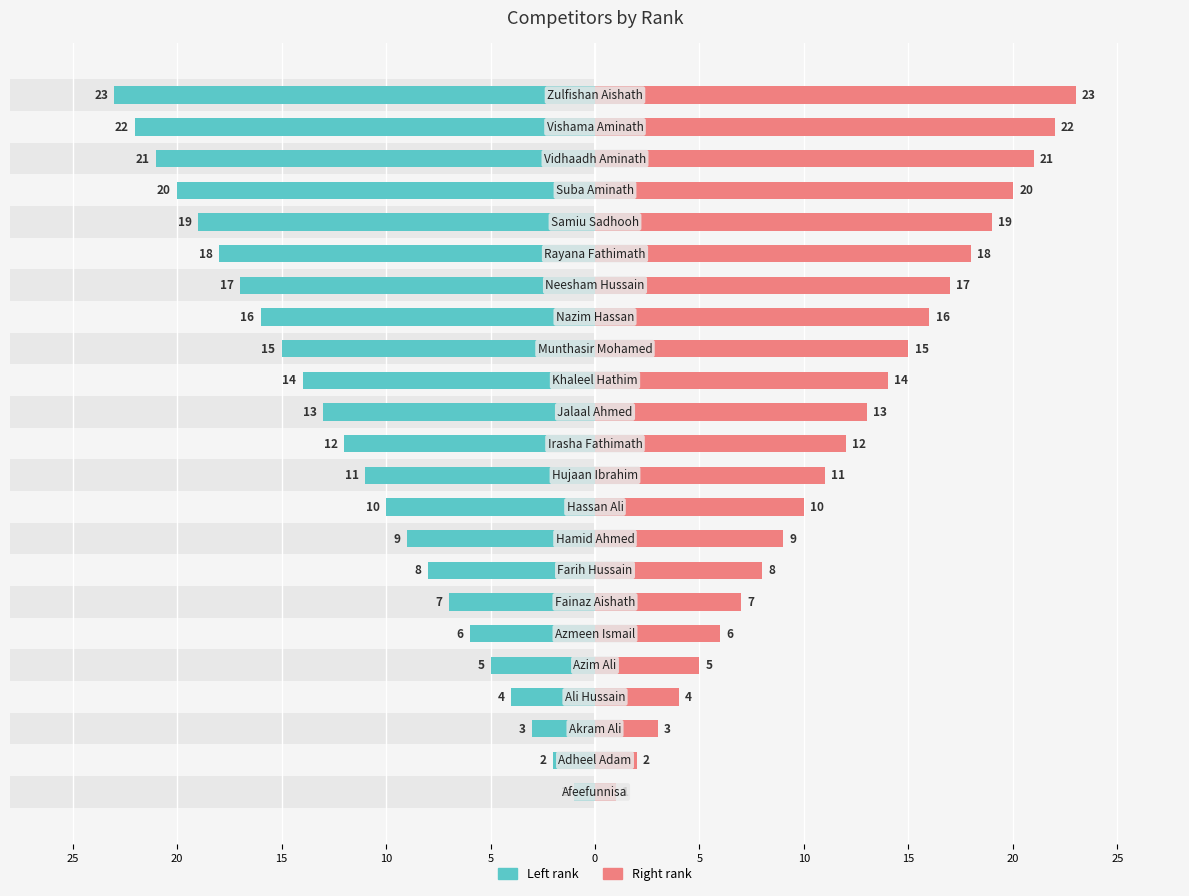

How many data points in Rank (left) are less than 12?

11